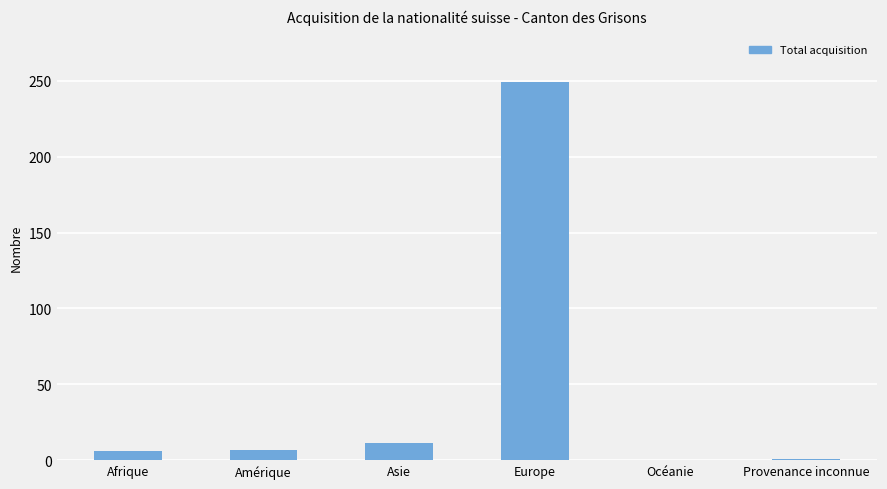

At which category does the chart reach its peak across all series?

Europe